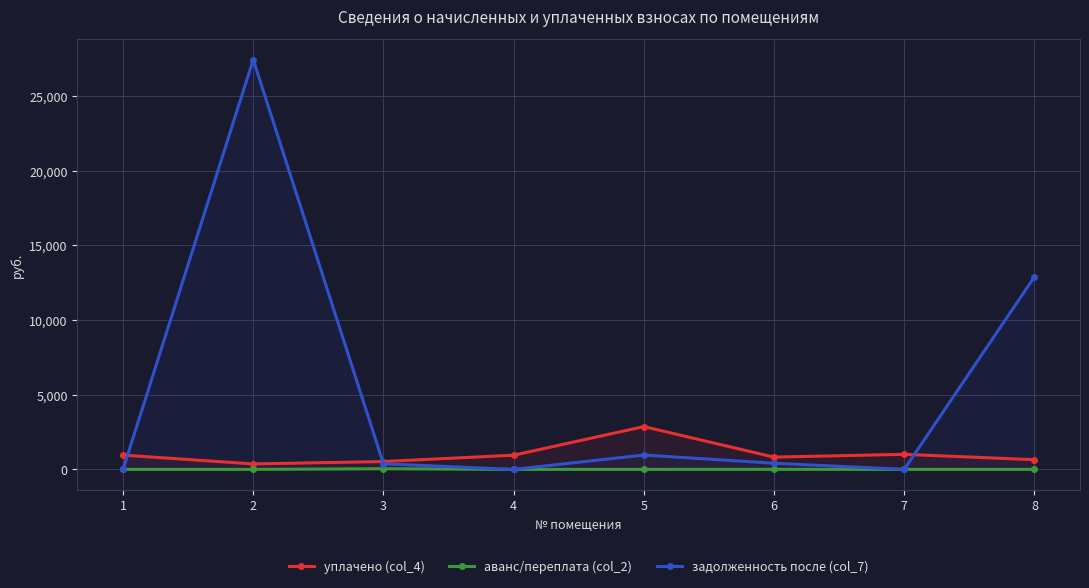

True or false: аванс/переплата (col_2) has more than 1 interior local peaks.

True